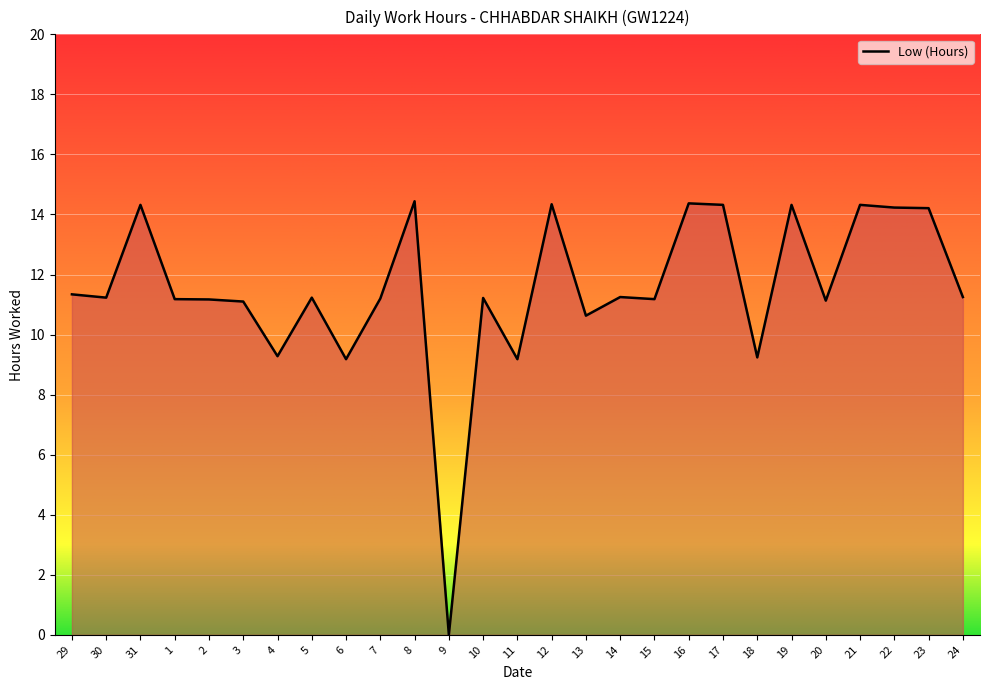

What is the approximate value at 13?

10.6